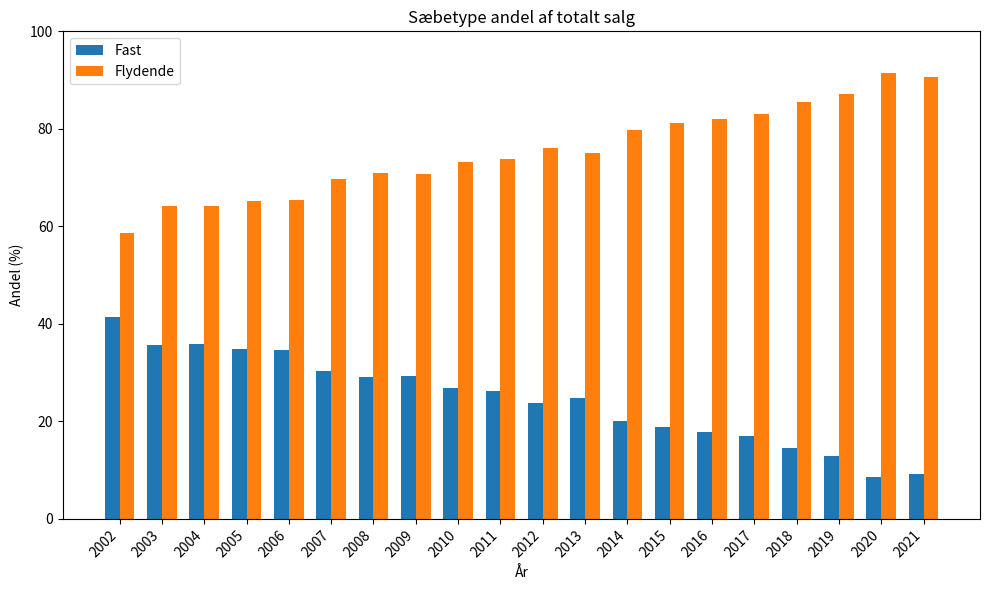

What are all the series names shown in the legend?

Fast, Flydende